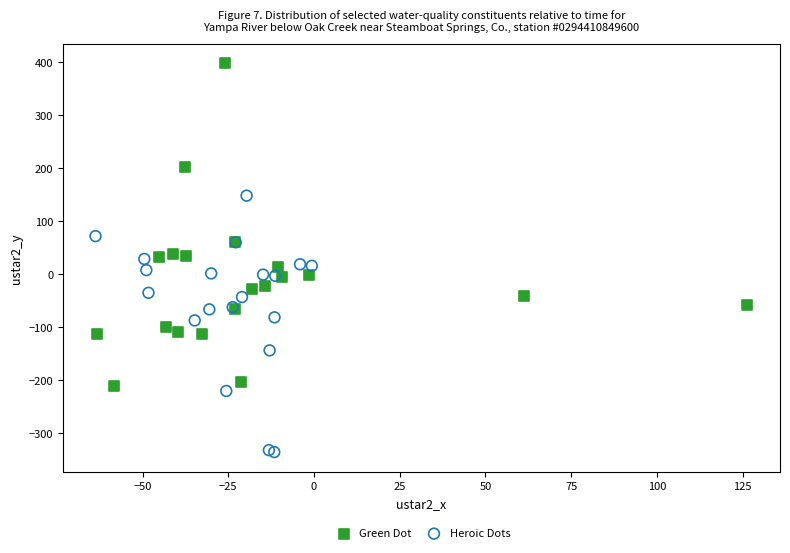

Which series contains the lowest Y value?

Heroic Dots